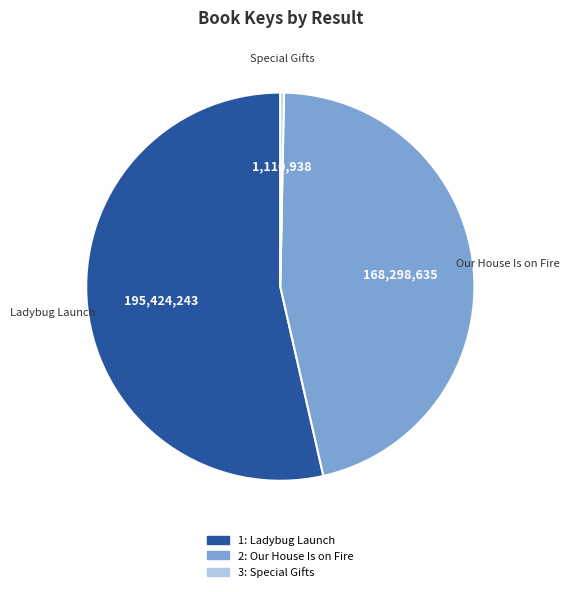

How many segments does this pie chart have?

3